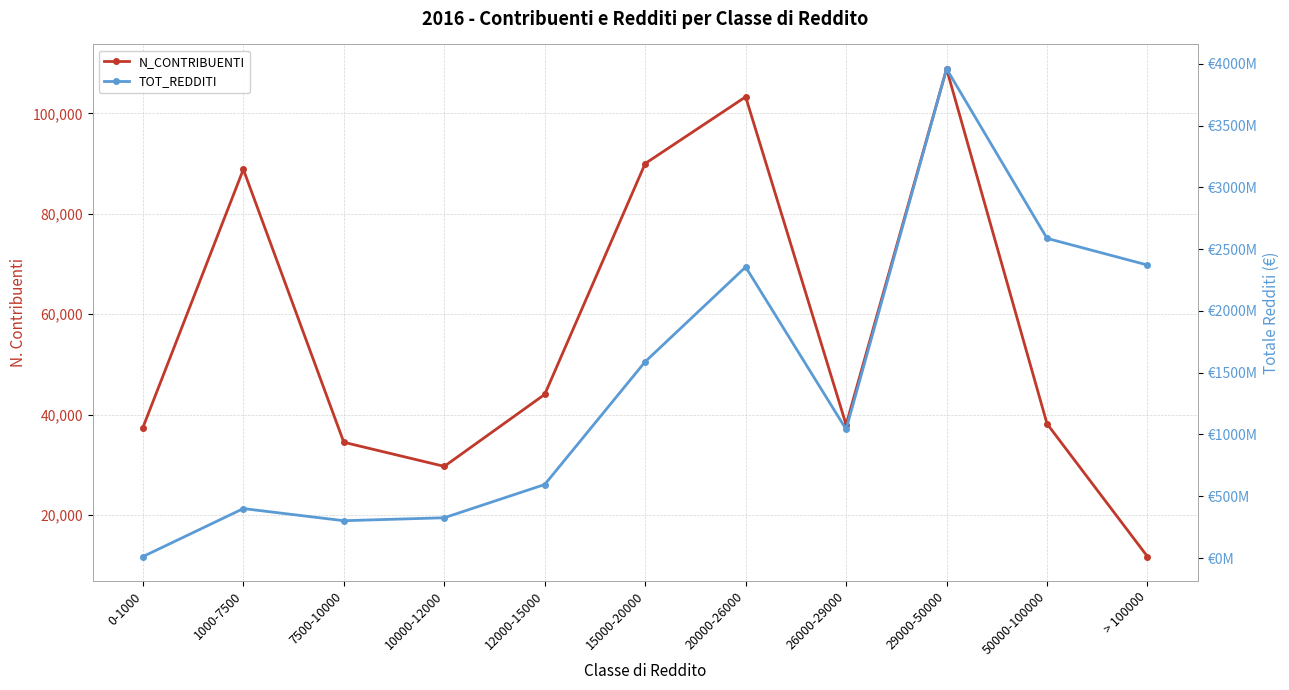

Is it true that TOT_REDDITI equals 1815894139 at 26000-29000?

False